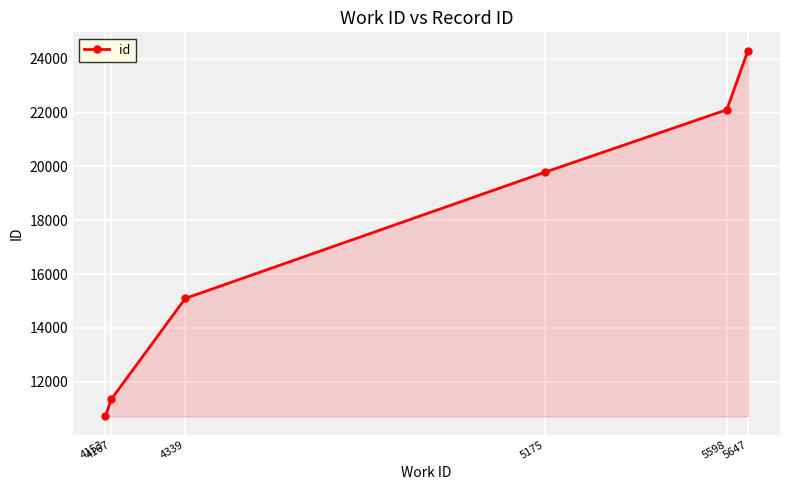

What is the value of the 3rd point from the left?

15094